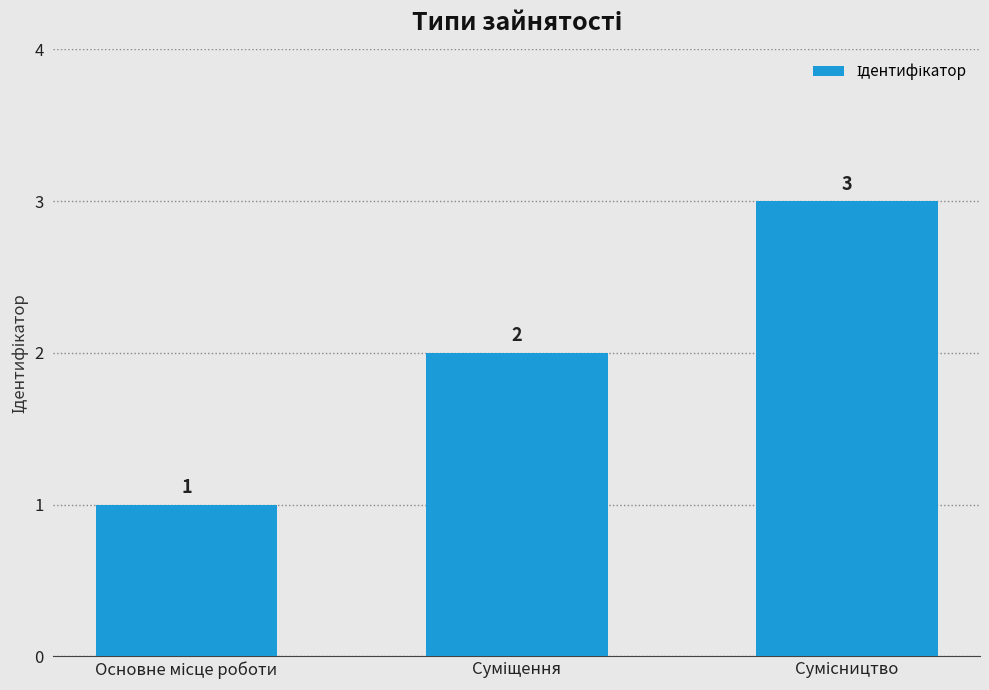

What is the sum of all values?

6